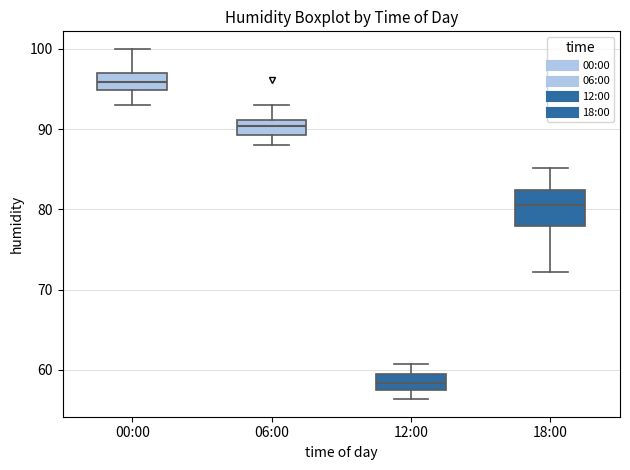

Which box has the lowest median line?

12:00